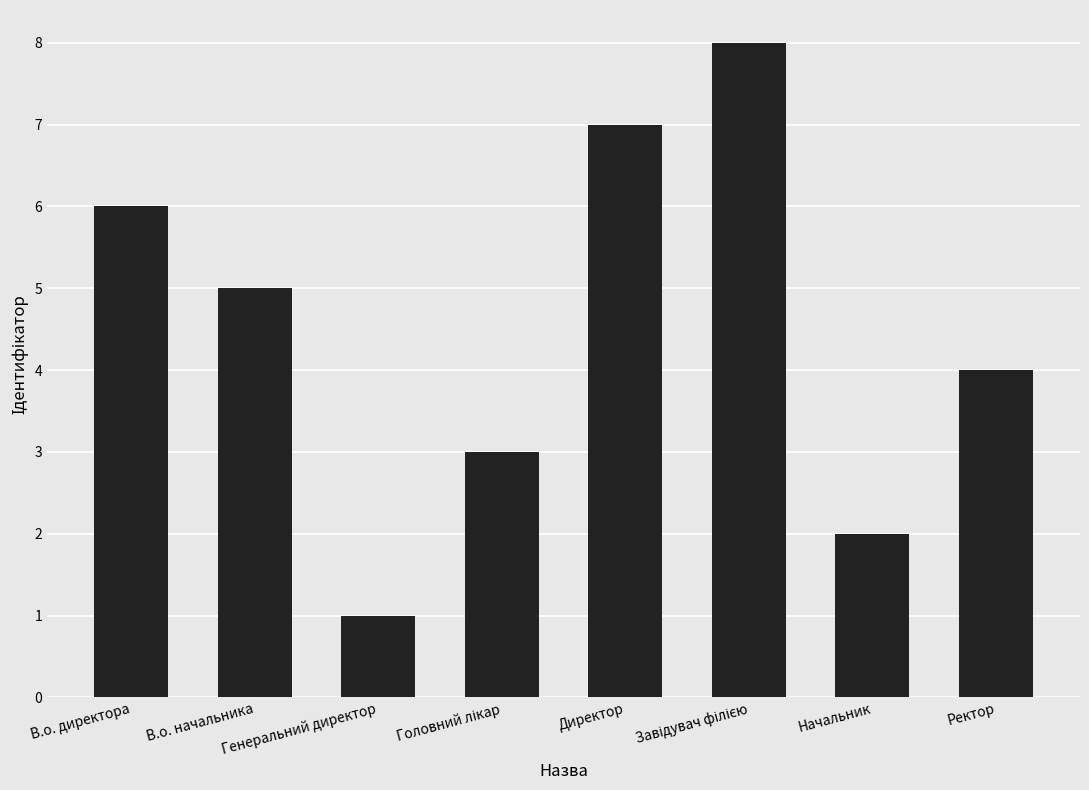

What is the difference between the second highest and second lowest values?

5